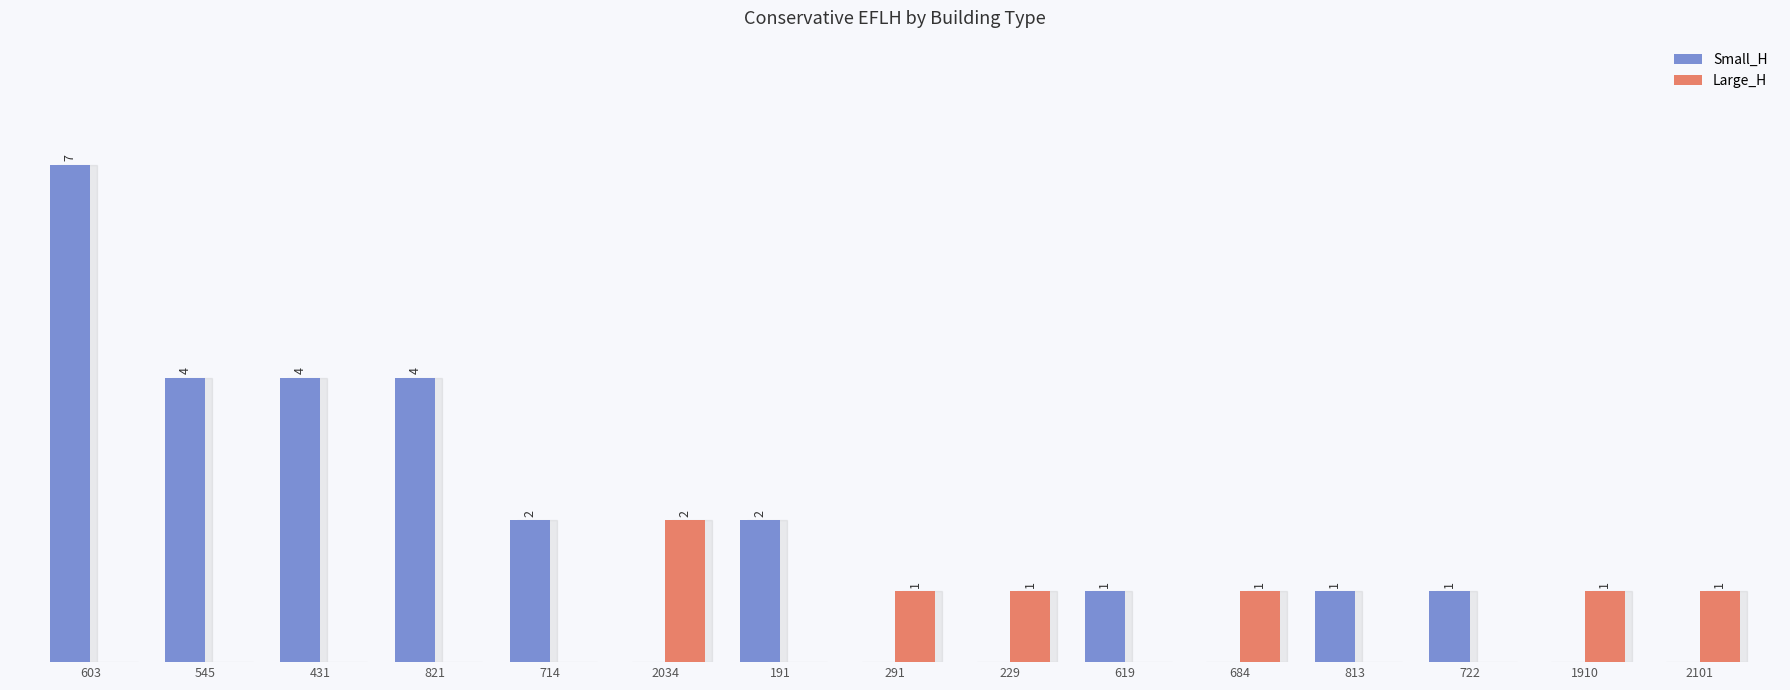

Is the value of Large_H at 684 greater than the value of Small_H at 229?

Yes